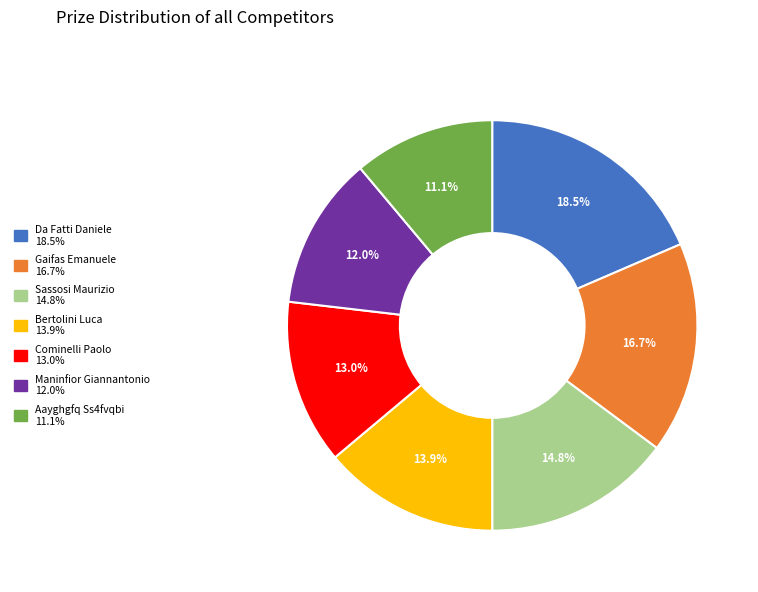

True or false: Cominelli Paolo accounts for 18% of the total.

False